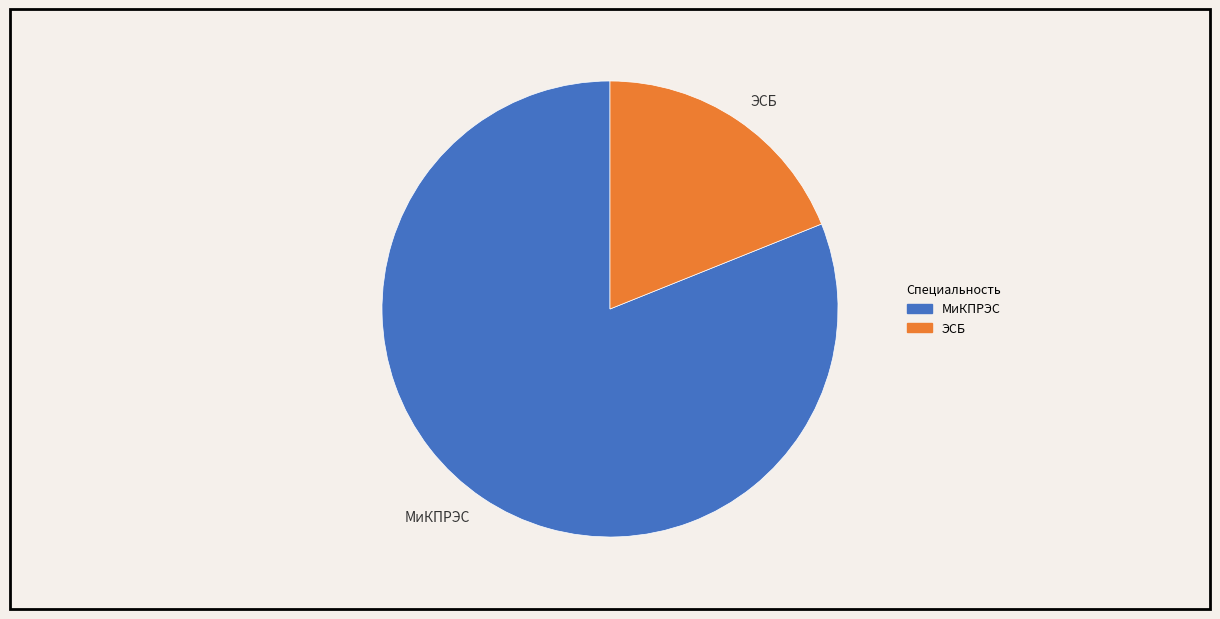

Is it true that ЭСБ is 19% of the pie?

True